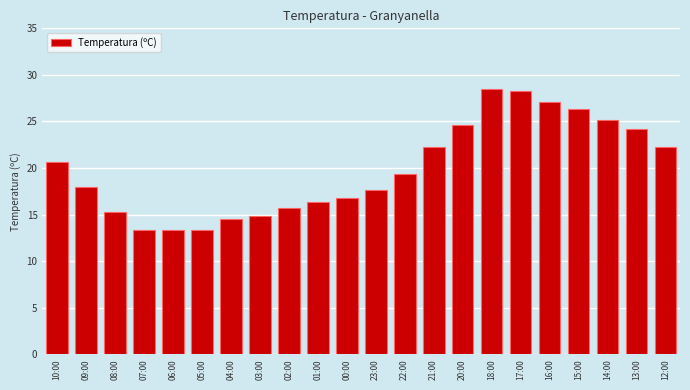

Reading left to right, extract all data points from this chart.

20.6	18.0	15.3	13.4	13.4	13.4	14.5	14.9	15.7	16.4	16.8	17.6	19.4	22.3	24.6	28.5	28.3	27.1	26.3	25.2	24.2	22.3